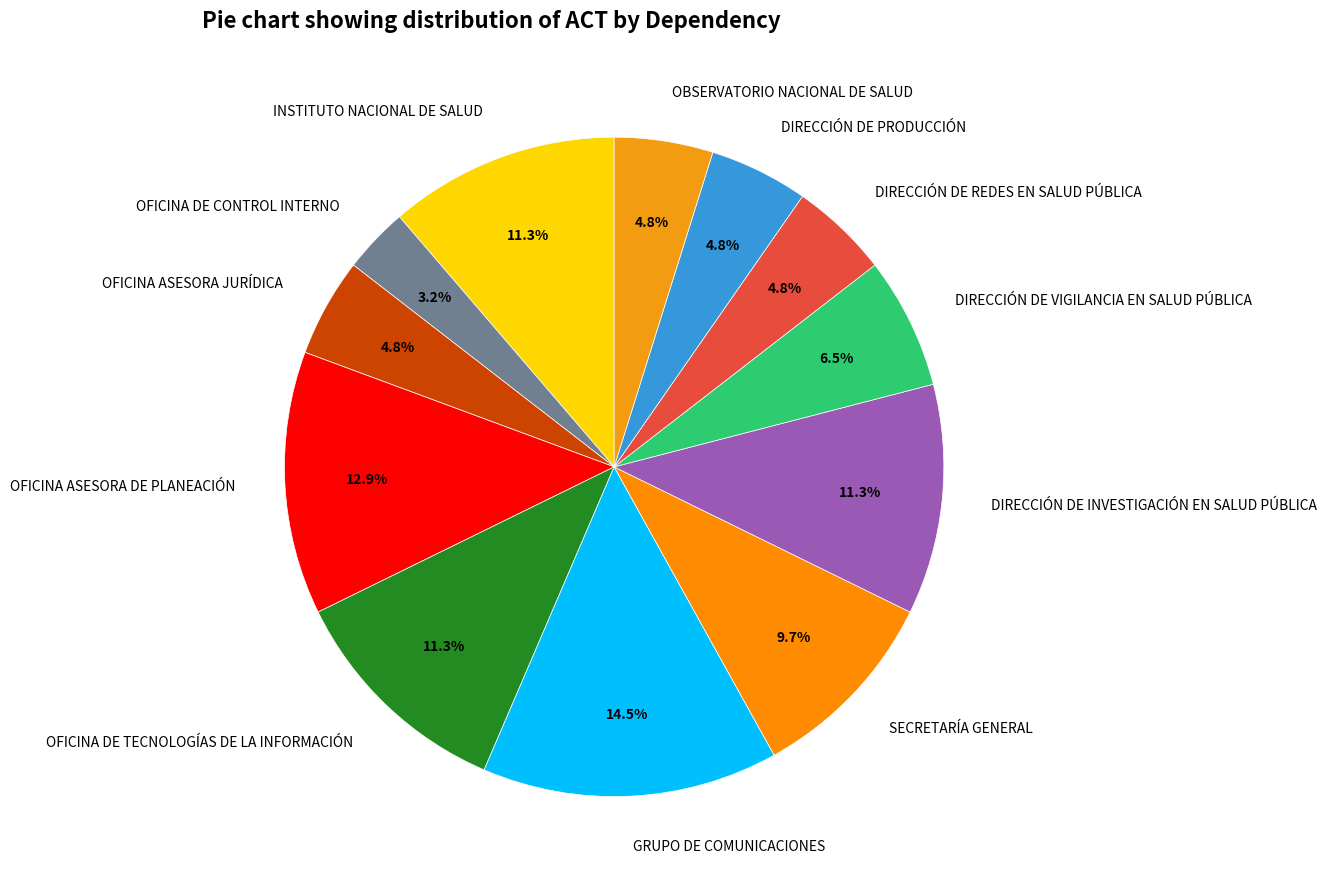

The INSTITUTO NACIONAL DE SALUD slice represents 17% of the pie. True or false?

False